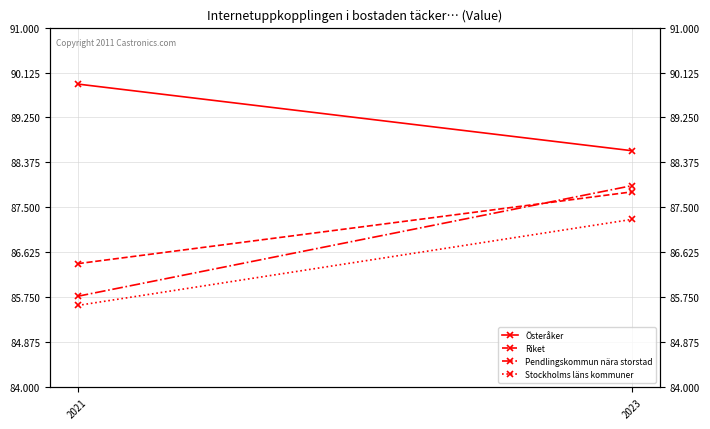

What is the sum of the Stockholms läns kommuner values at 2021 and 2023?

172.8